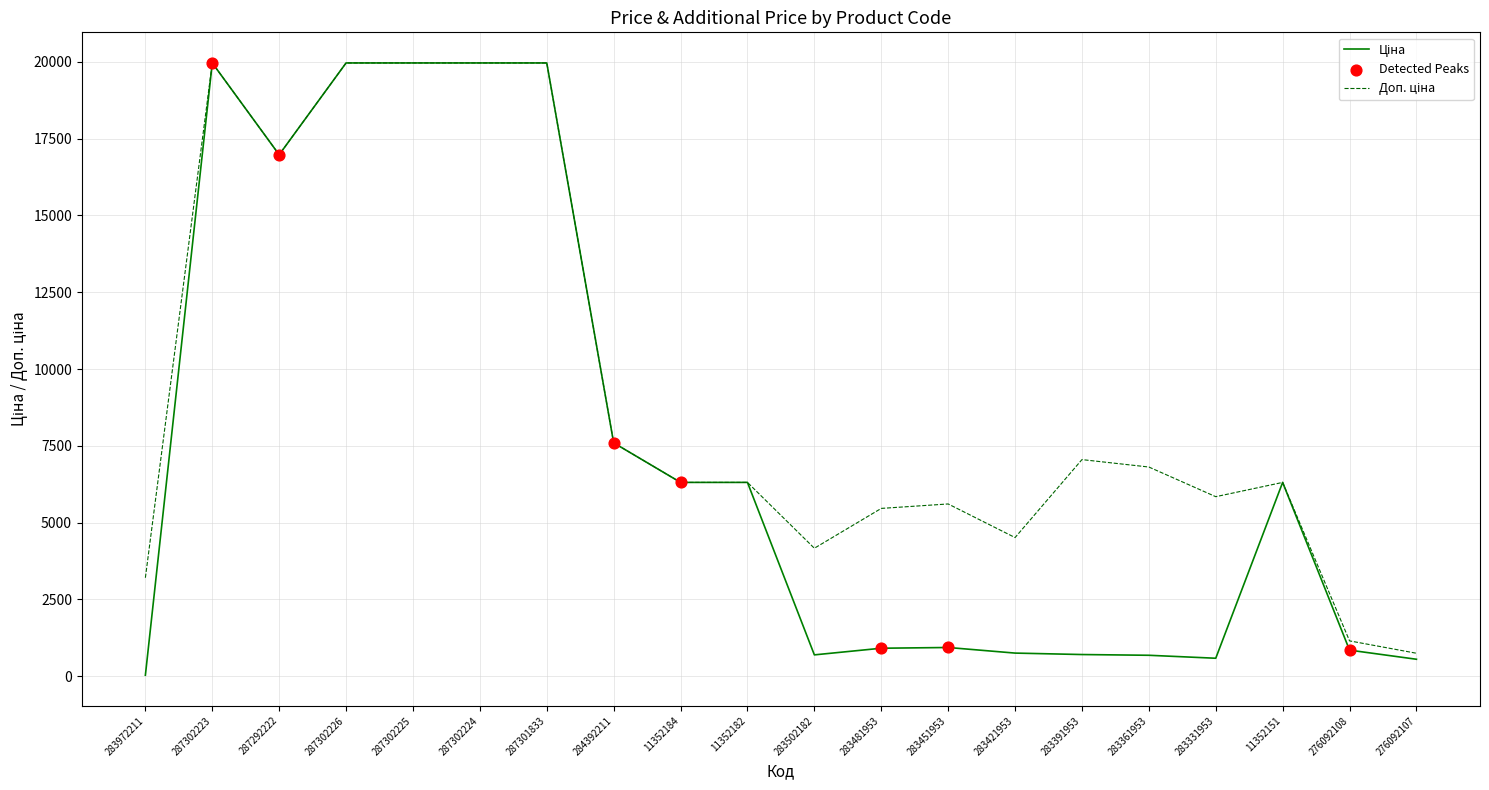

What is the total value across all series at 276092108?

1998.2